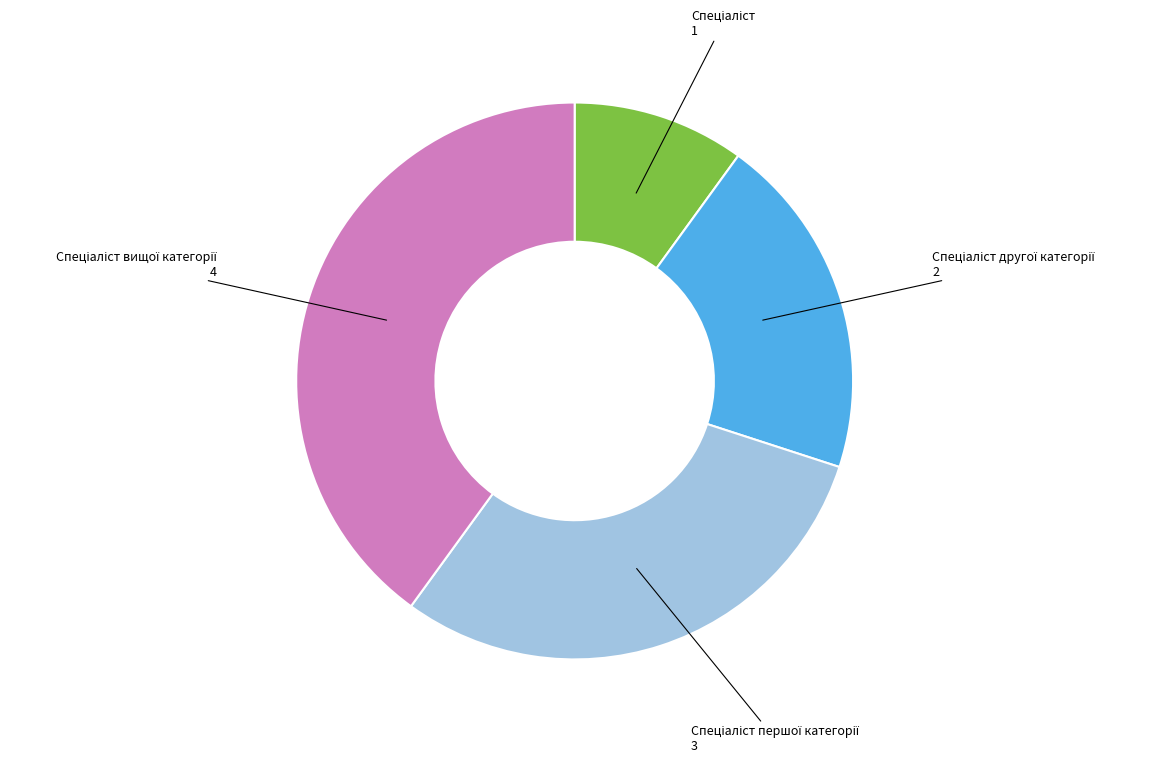

Does any single category account for the majority?

No